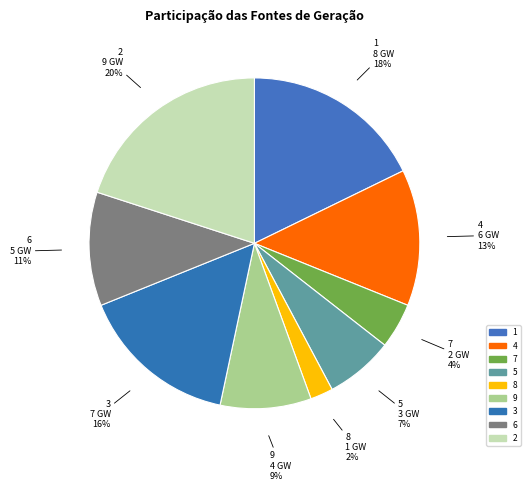

To the nearest percent, what percentage of the pie is 2?

20%